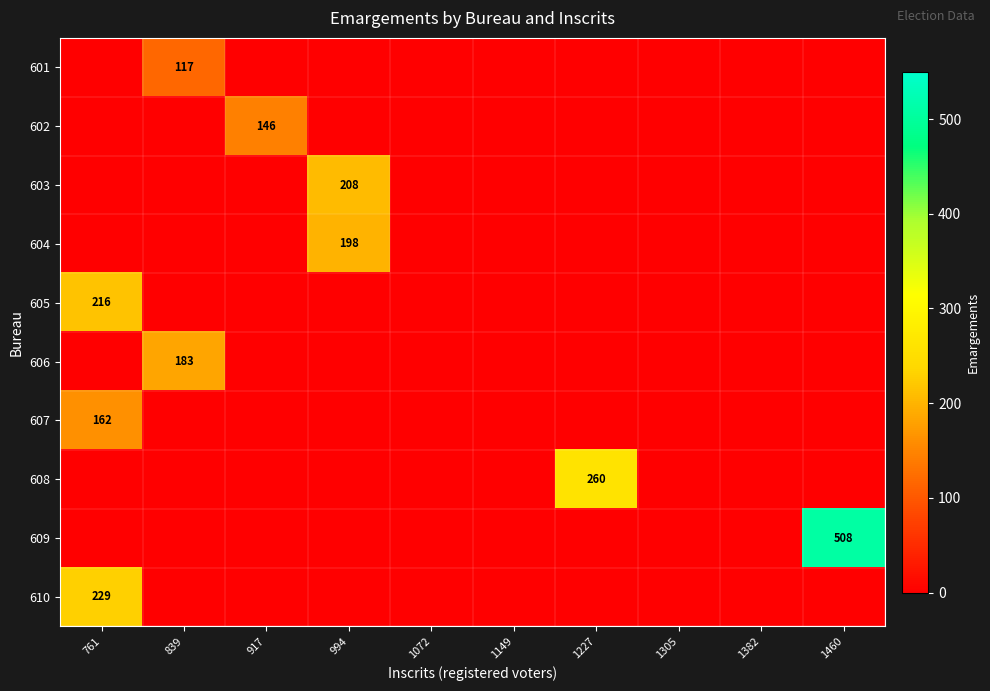

Which label corresponds to the smallest value in the chart?

761